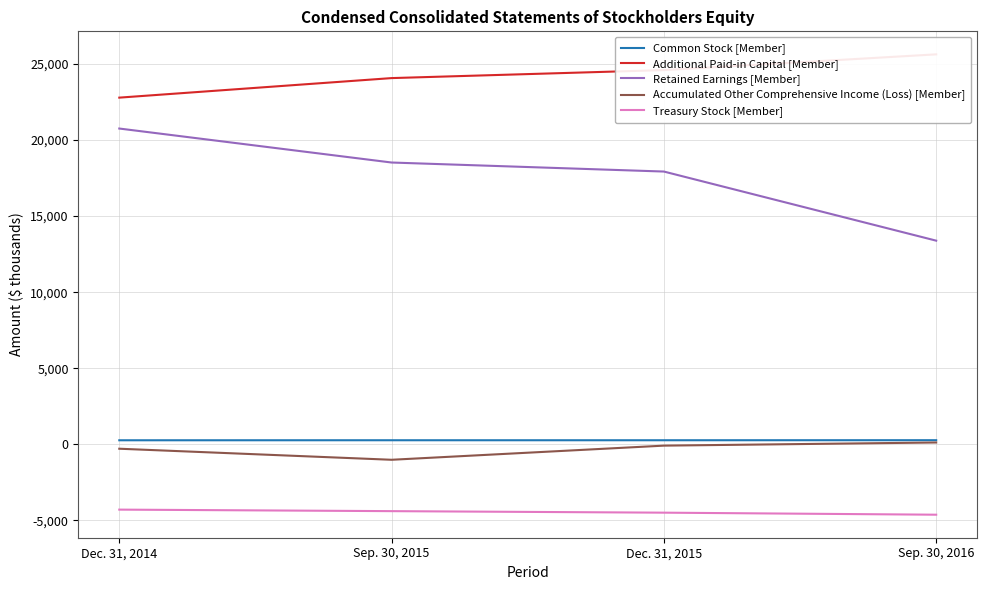

True or false: Additional Paid-in Capital [Member] has more than 1 points higher than both neighbors.

False